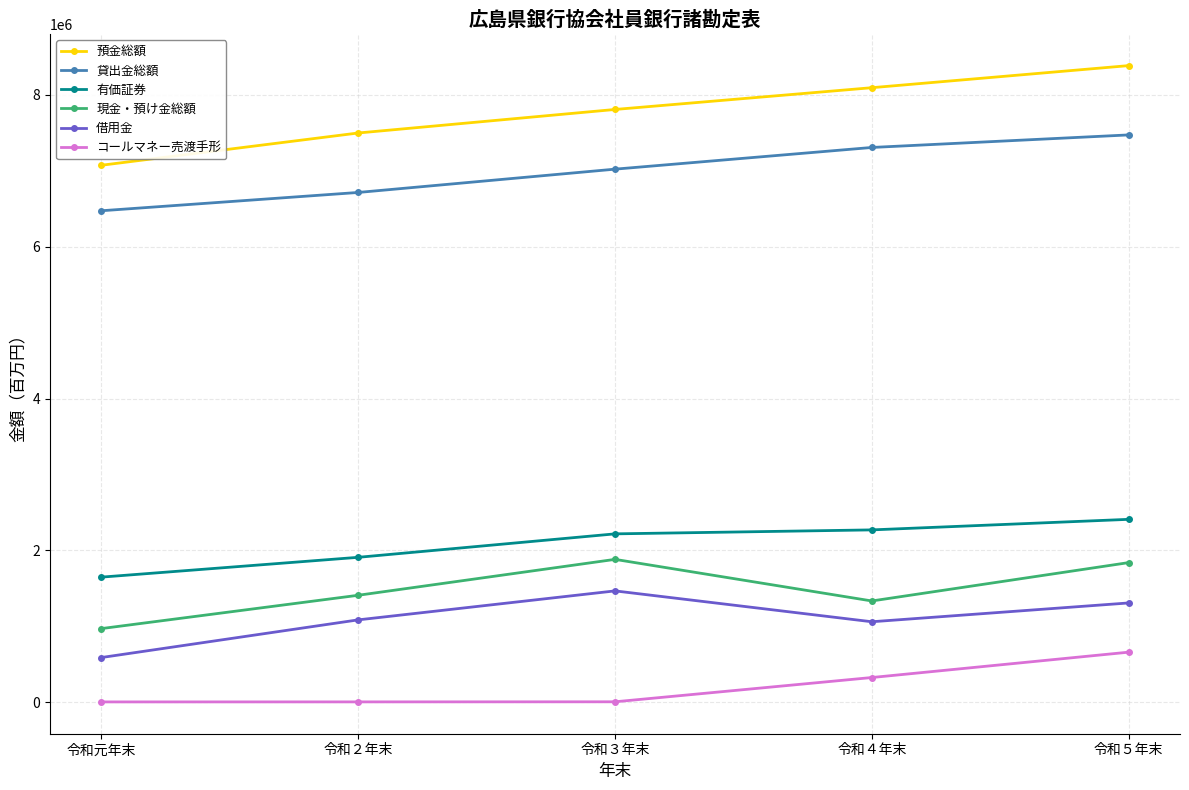

Is this an area chart (filled region under the line)?

No